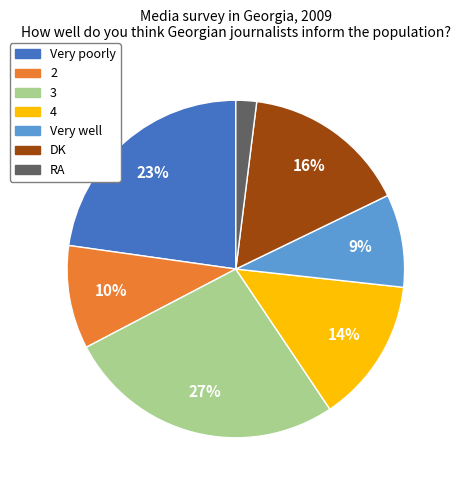

Which category has the biggest portion of the pie?

3